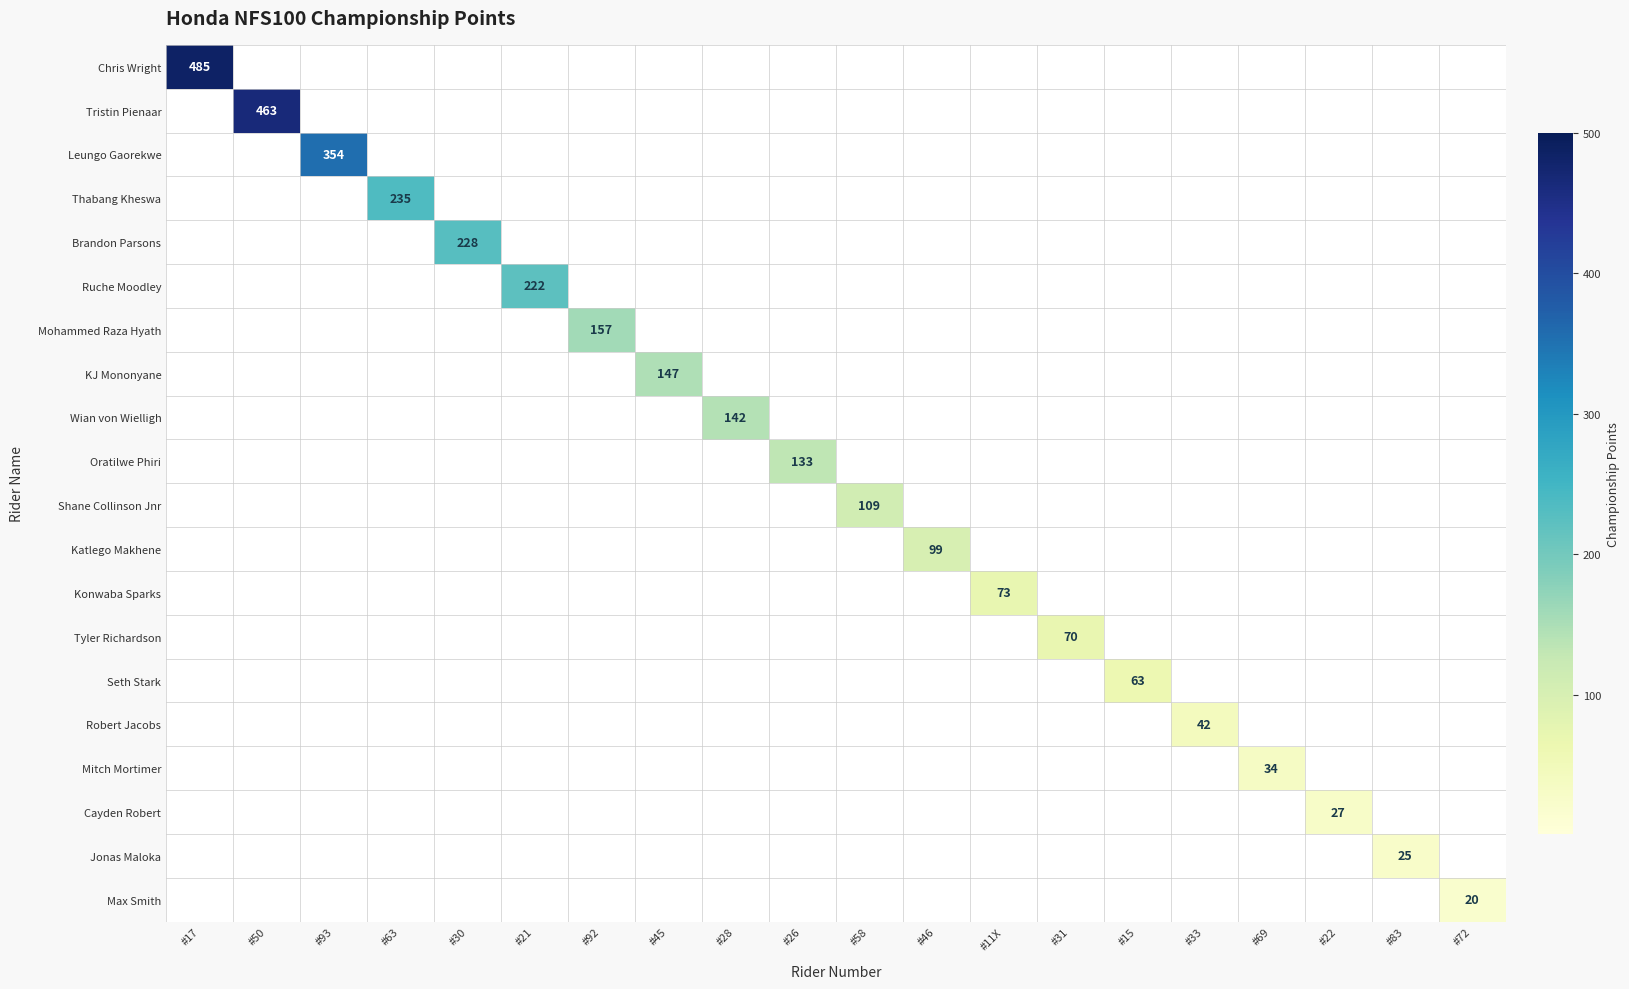

Between #93 and #46, which series saw the biggest shift?

Leungo Gaorekwe